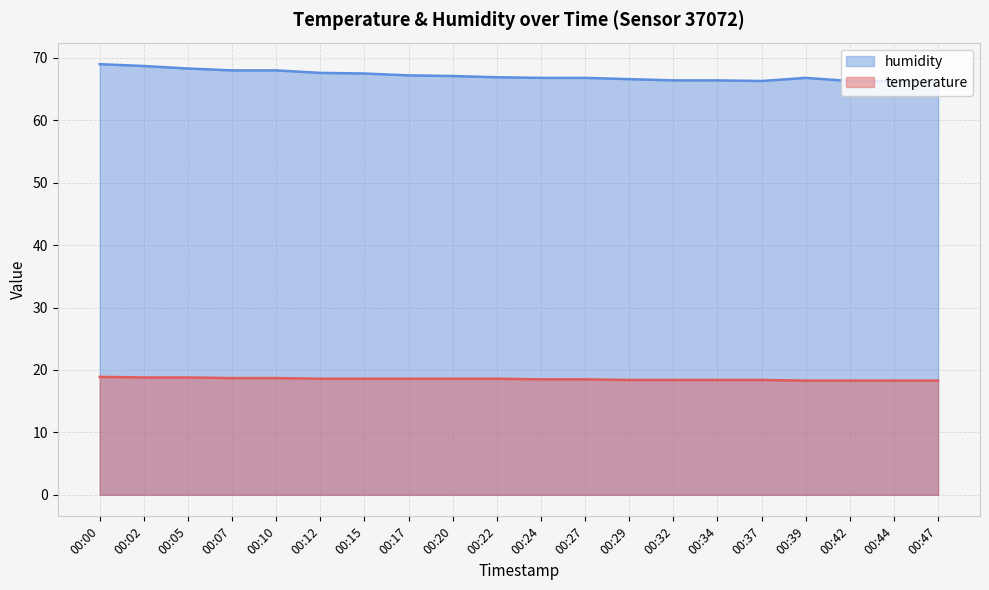

How many data points does each series have?

20